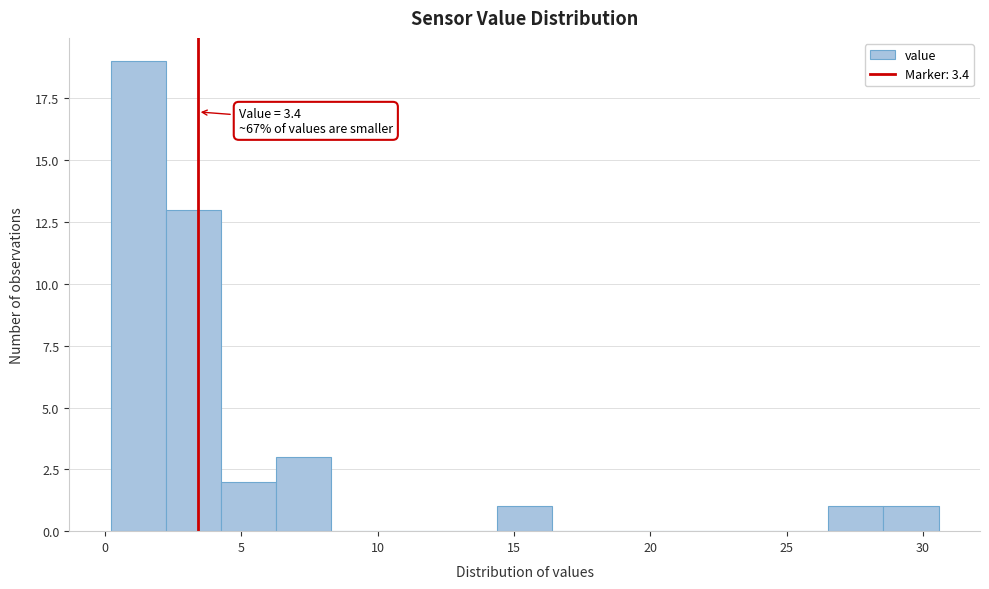

Which range on the x-axis has the tallest bar?

0.0 to 2.0